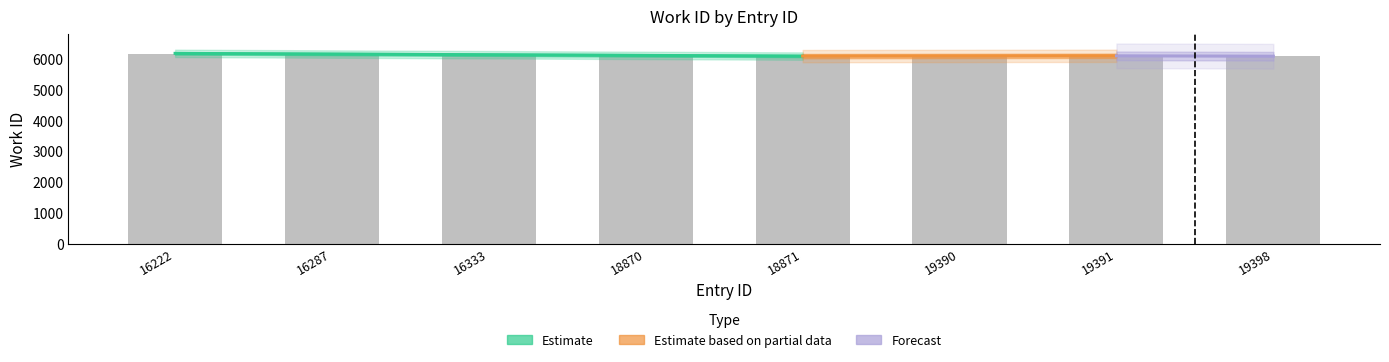

Does the chart contain any negative values?

No